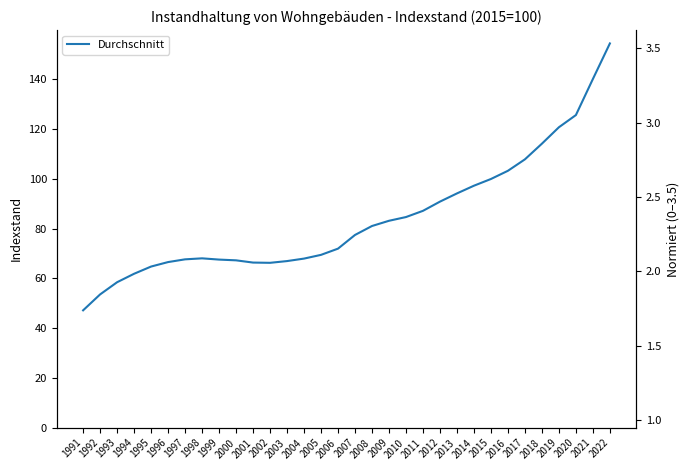

List the labels in order of value, largest first.

2022, 2021, 2020, 2019, 2018, 2017, 2016, 2015, 2014, 2013, 2012, 2011, 2010, 2009, 2008, 2007, 2006, 2005, 1998, 2004, 1997, 1999, 2000, 2003, 1996, 2001, 2002, 1995, 1994, 1993, 1992, 1991